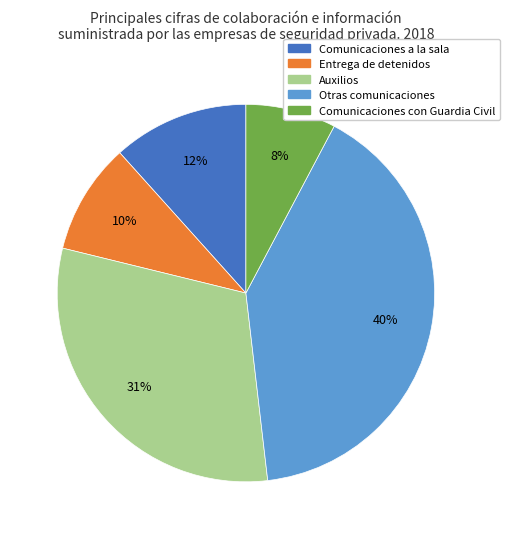

True or false: Entrega de detenidos accounts for 10% of the total.

True